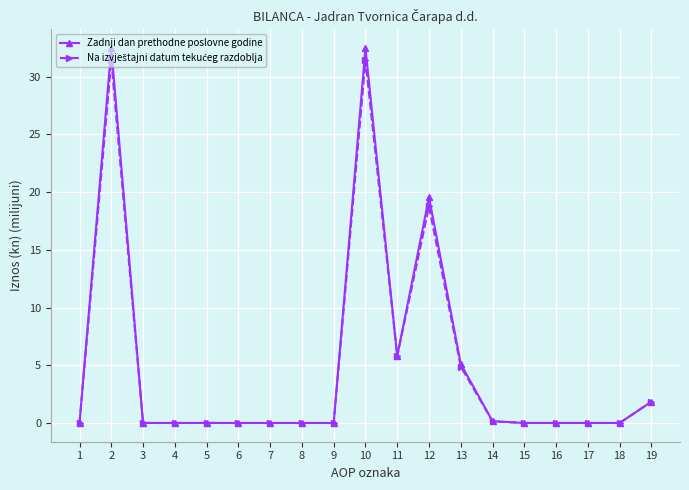

The value of Zadnji dan prethodne poslovne godine at 8 is 18.7. True or false?

False